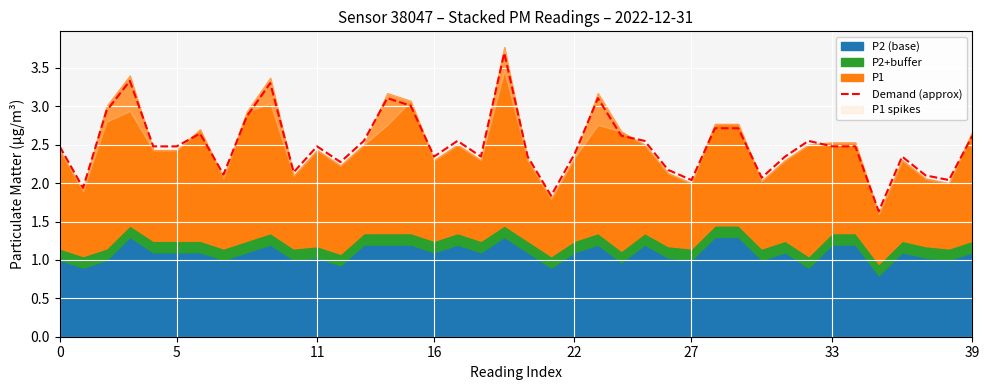

Which label corresponds to the smallest value in the chart?

35